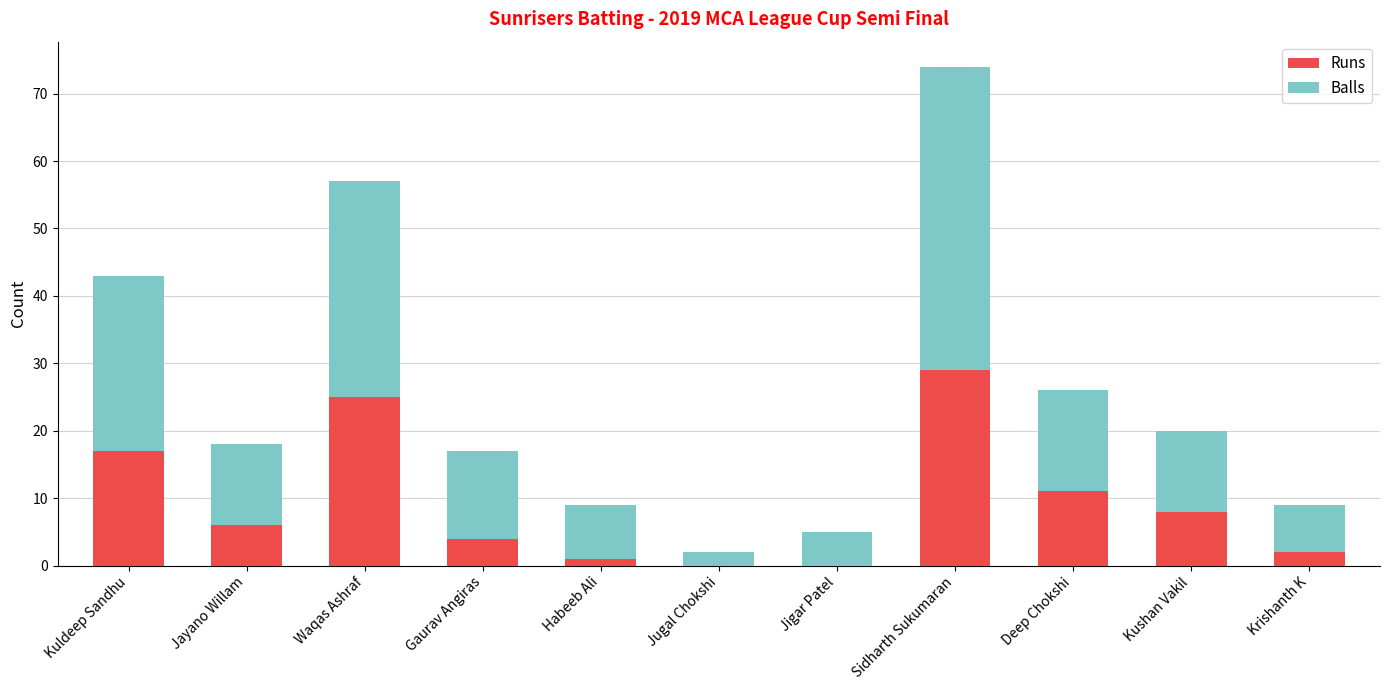

What is the sum of the Runs values at Jigar Patel and Krishanth K?

2